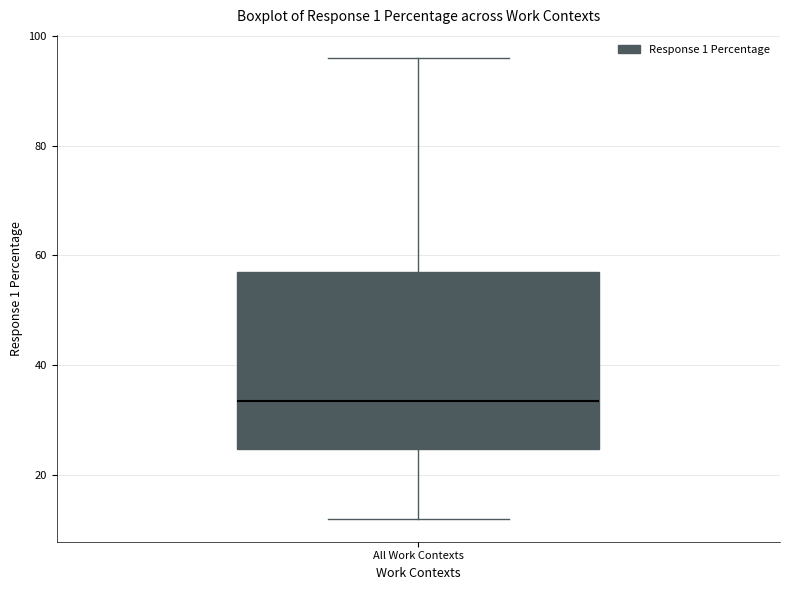

Read this box plot against the y-axis: the position of the median line, the range covered by the box, and the ends of both whiskers. The values are not printed on the chart, so give them approximately, as read against the axis.

median 34, box 24 to 58, whiskers 12 to 96